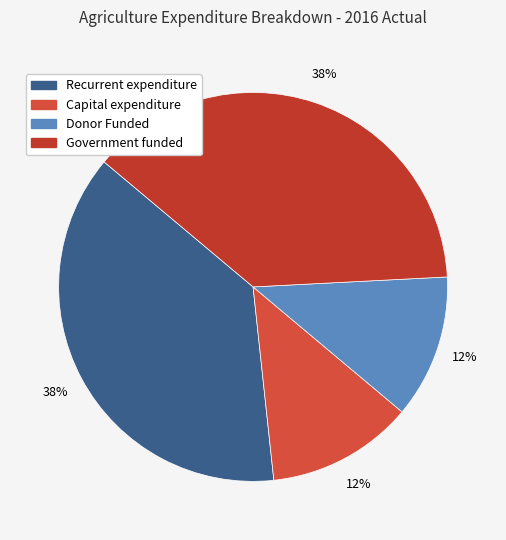

How many segments does this pie chart have?

4